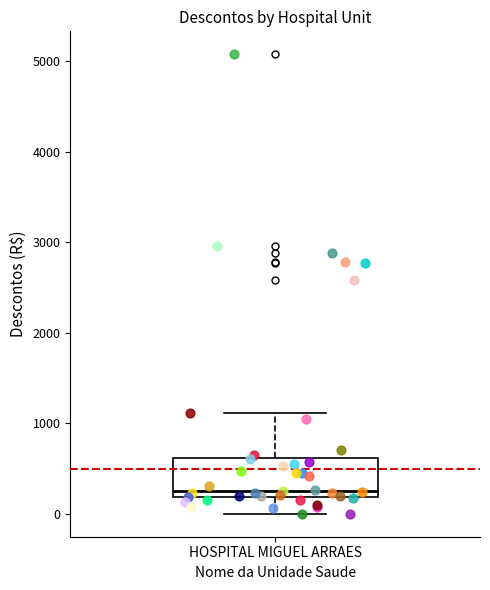

Where is the lower edge of the box for HOSPITAL MIGUEL ARRAES on the y-axis? The values are not printed on the chart, so give them approximately, as read against the axis.

200